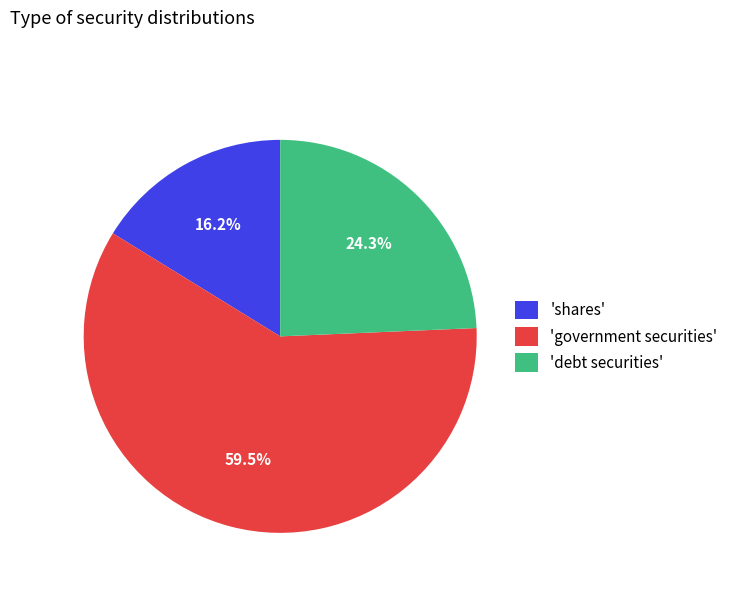

What is the smallest slice in the pie chart?

'shares'